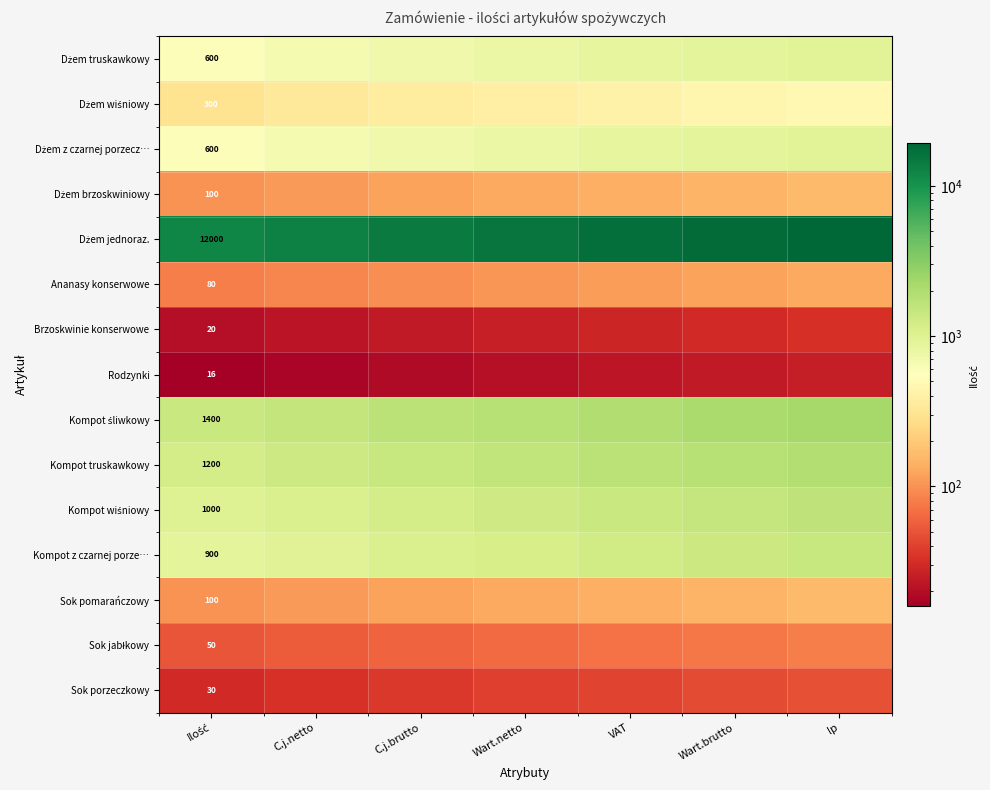

The Dżem brzoskwiniowy series shows 75.3 at Wart.netto. True or false?

False